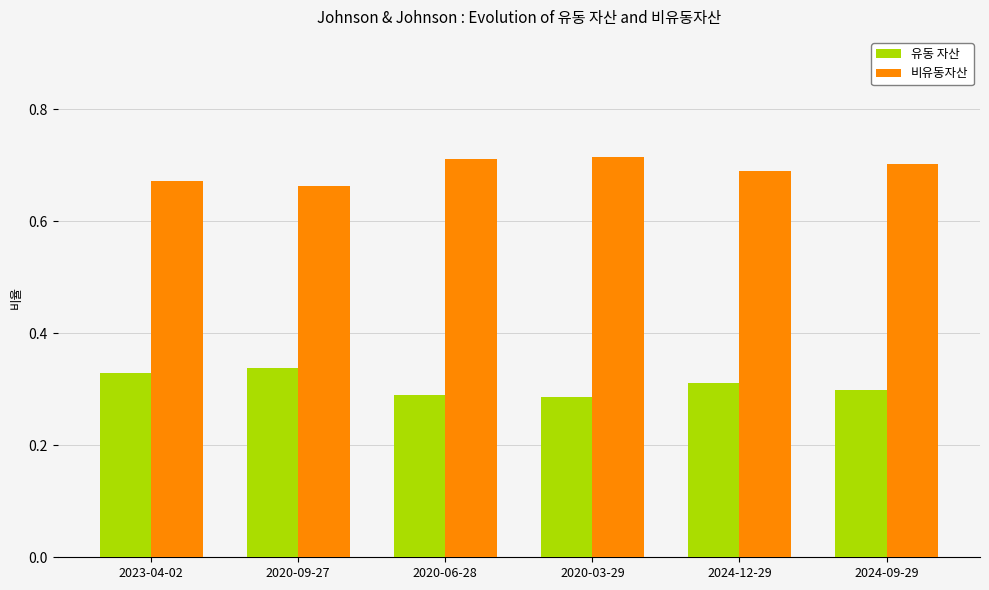

How many 유동 자산 values are between 0 and 1?

6